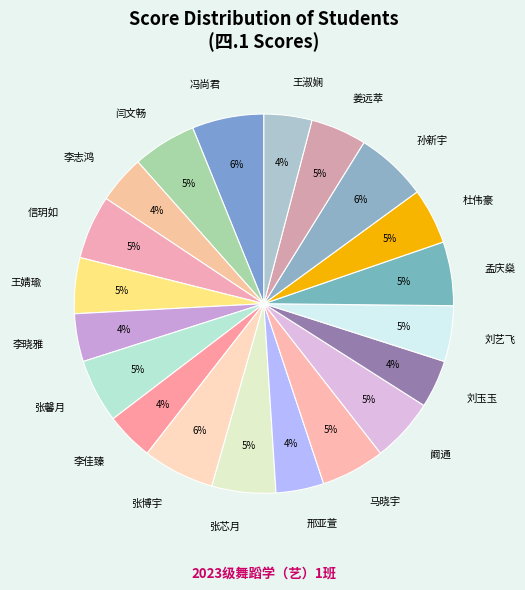

Between 张馨月 and 王淑娴, which is larger?

张馨月